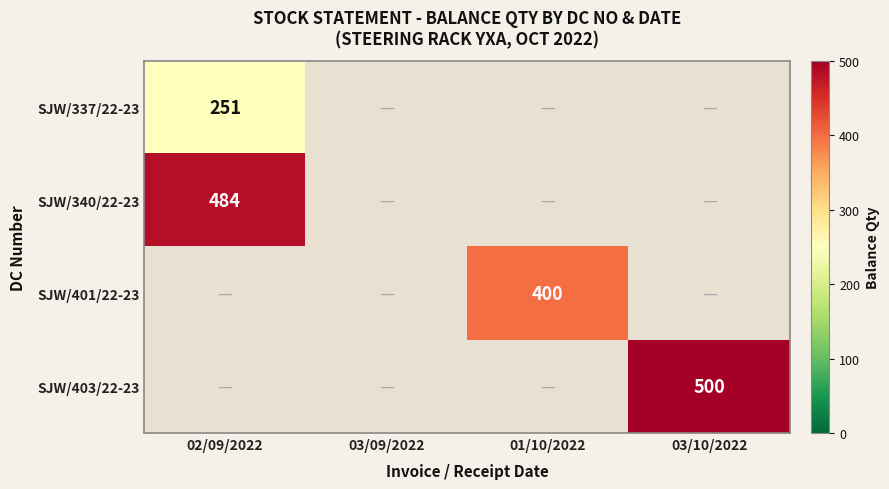

What is the spread (max minus min) of values at 02/09/2022?

233.0